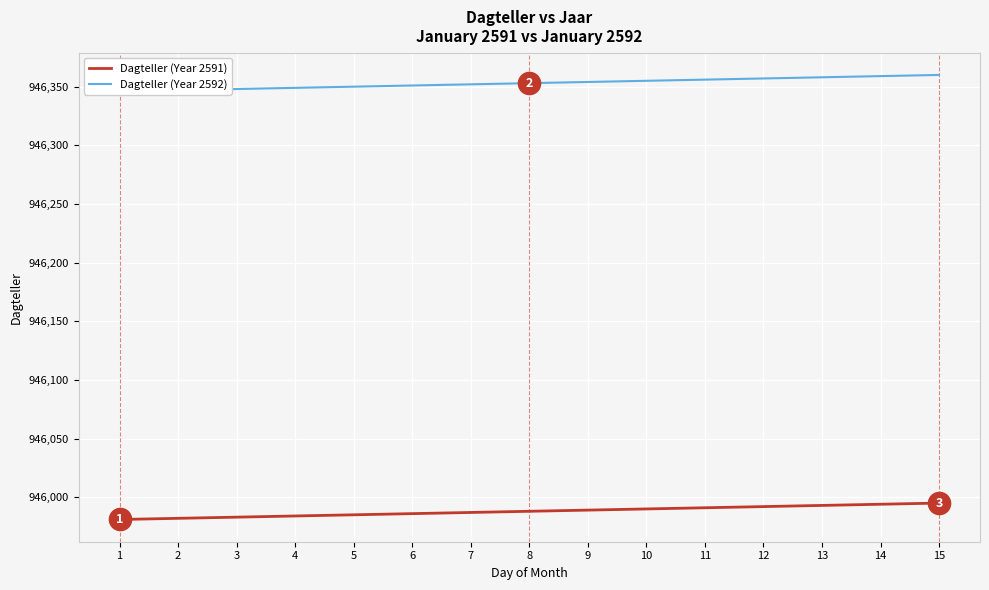

Read the Dagteller (Year 2591) value at 15, to the nearest 5.

945995